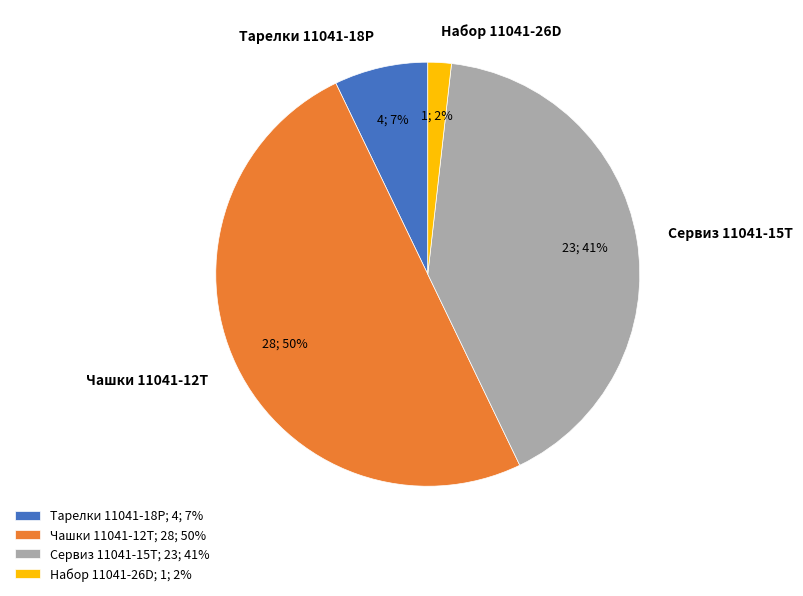

What is the smallest slice in the pie chart?

Набор 11041-26D; 1; 2%